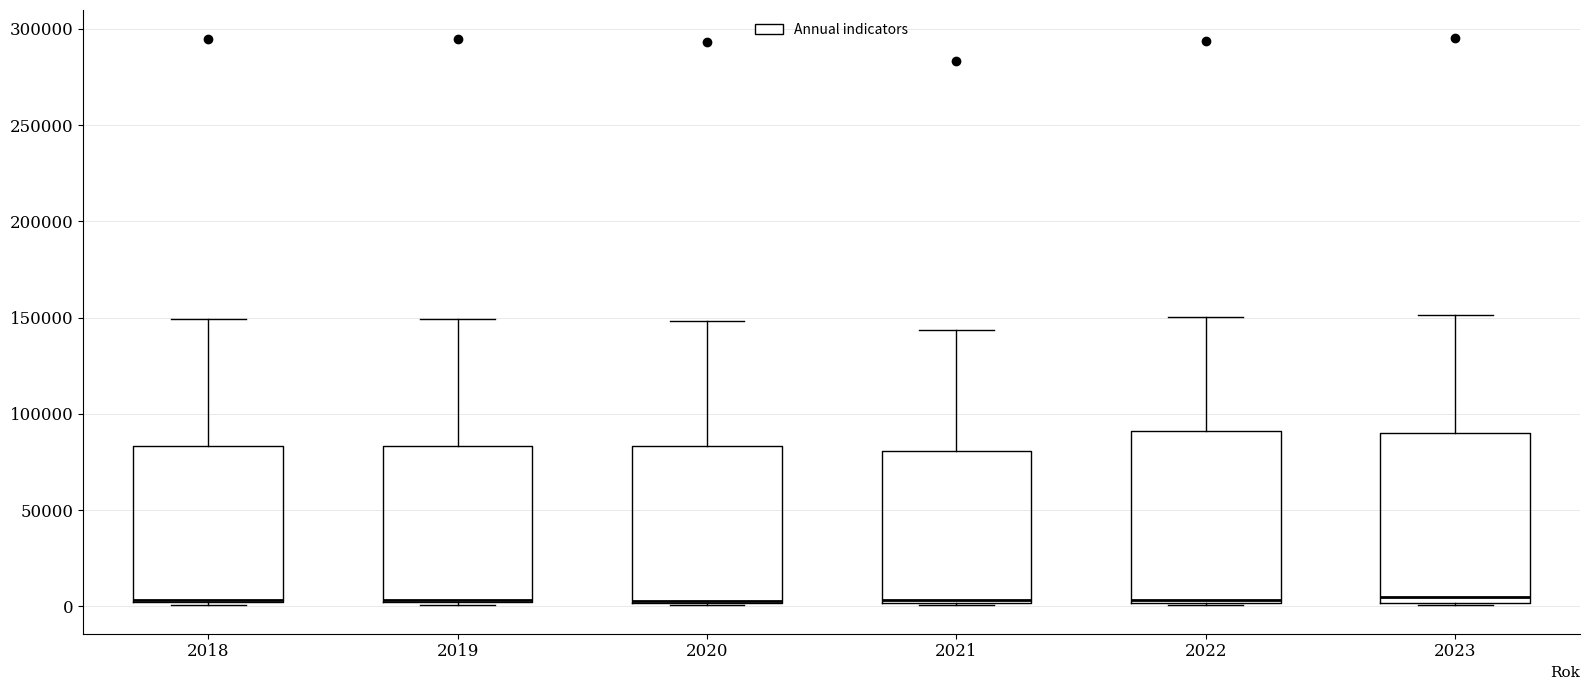

Where is the lower edge of the box at x = 2019 on the y-axis? The values are not printed on the chart, so give them approximately, as read against the axis.

0